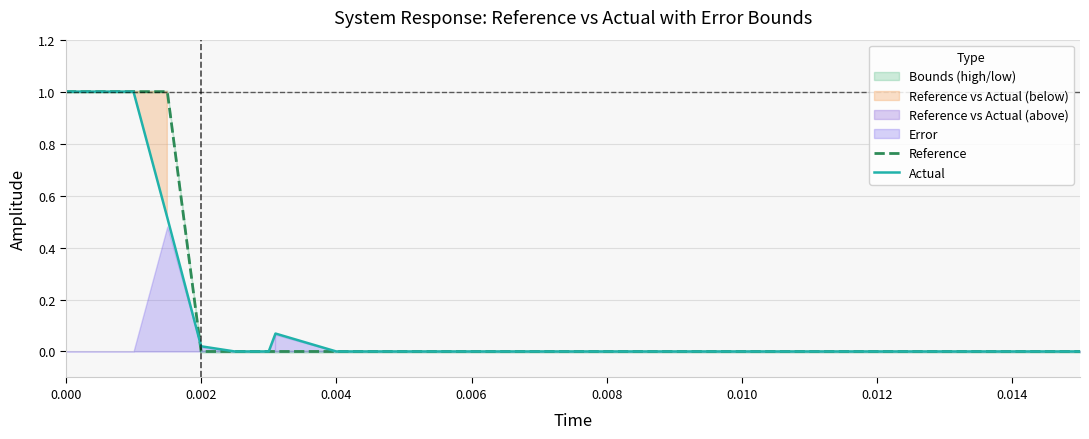

True or false: Actual and Reference intersect in this chart.

True